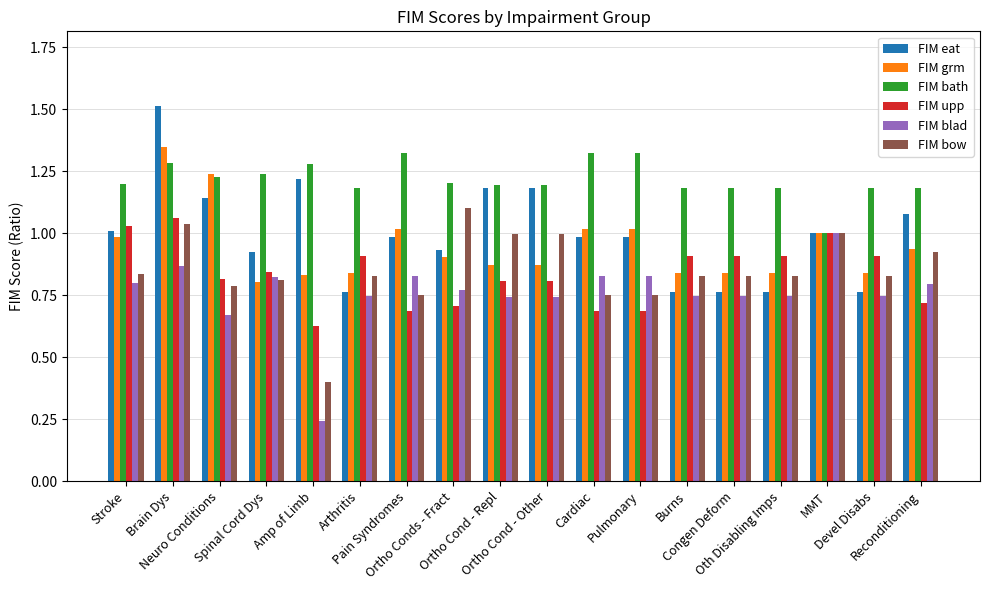

What is the difference between the maximum and second lowest values in the FIM bow series?

0.3